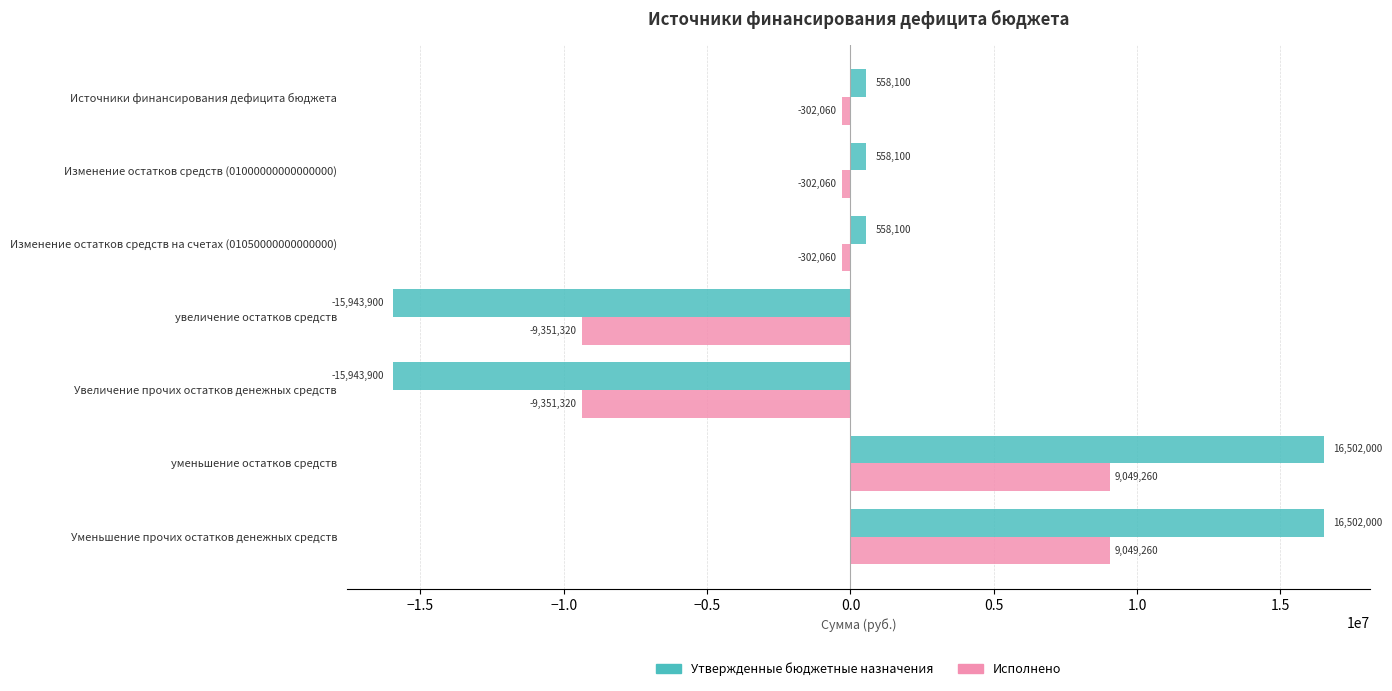

What is the sum of all Исполнено values?

-1510299.2